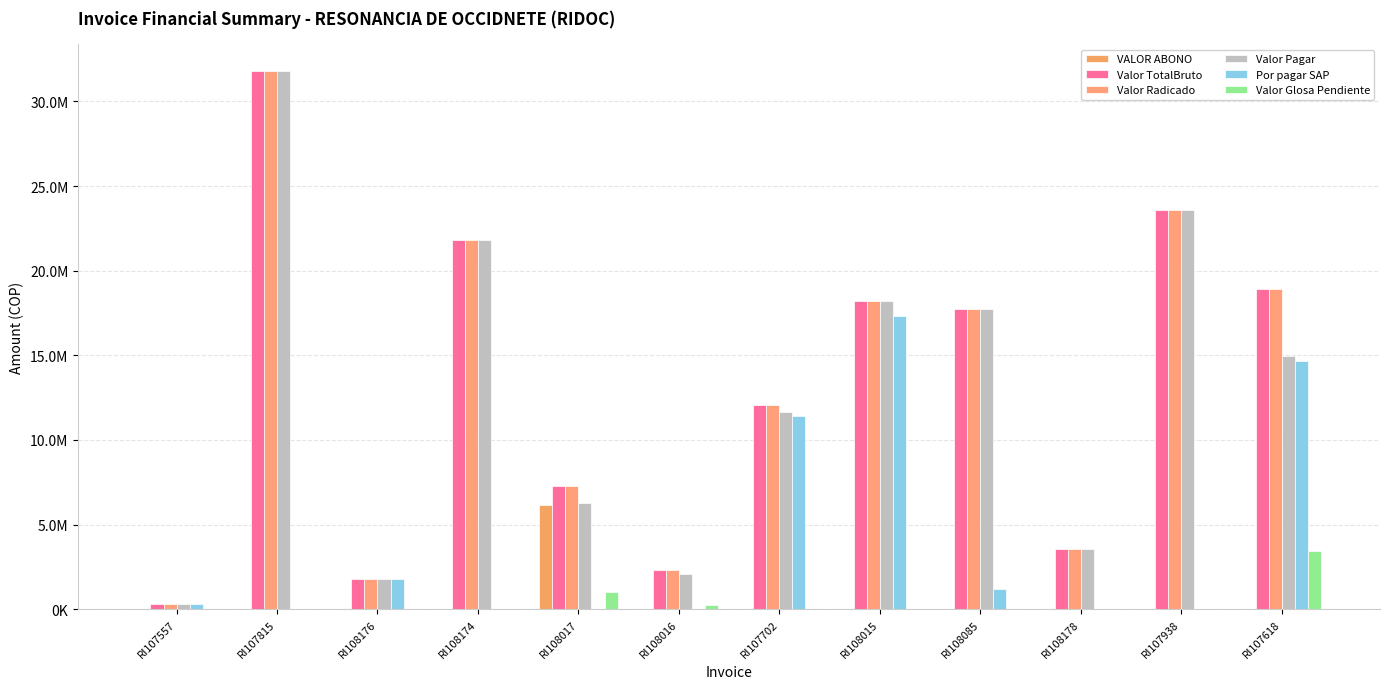

What are all the series names shown in the legend?

VALOR ABONO, Valor TotalBruto, Valor Radicado, Valor Pagar, Por pagar SAP, Valor Glosa Pendiente